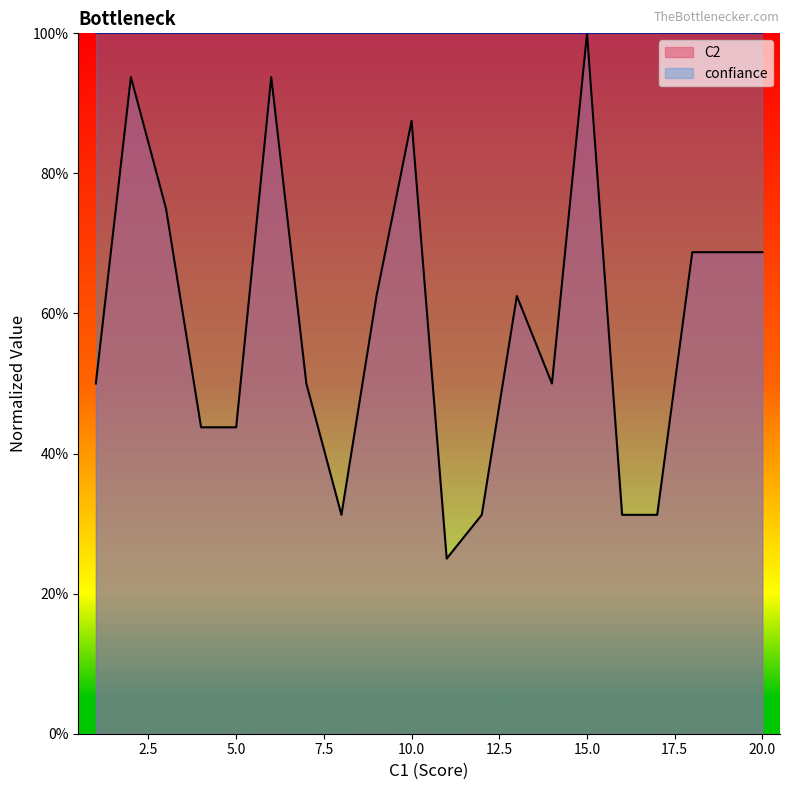

What is the difference between the second highest and minimum values?

0.7